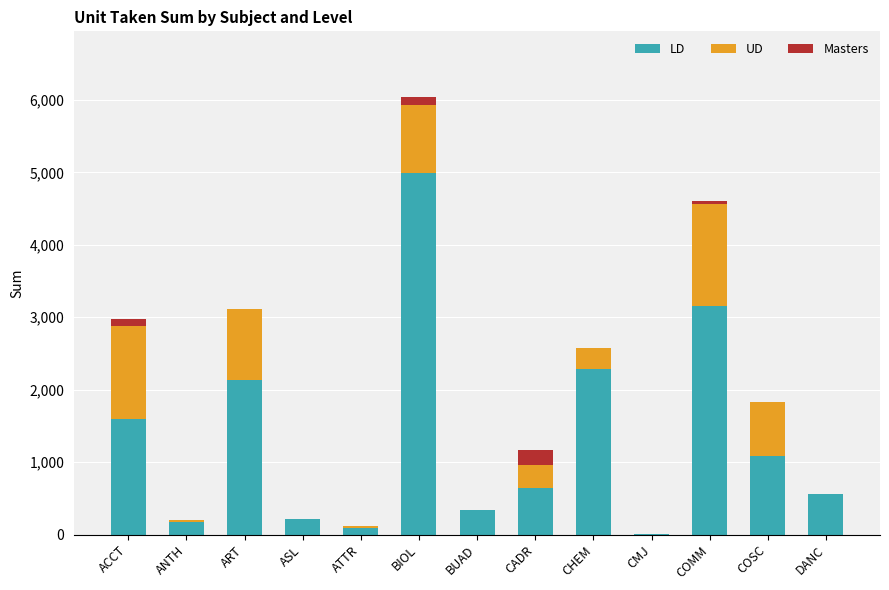

What is the highest value of the LD series?

4990